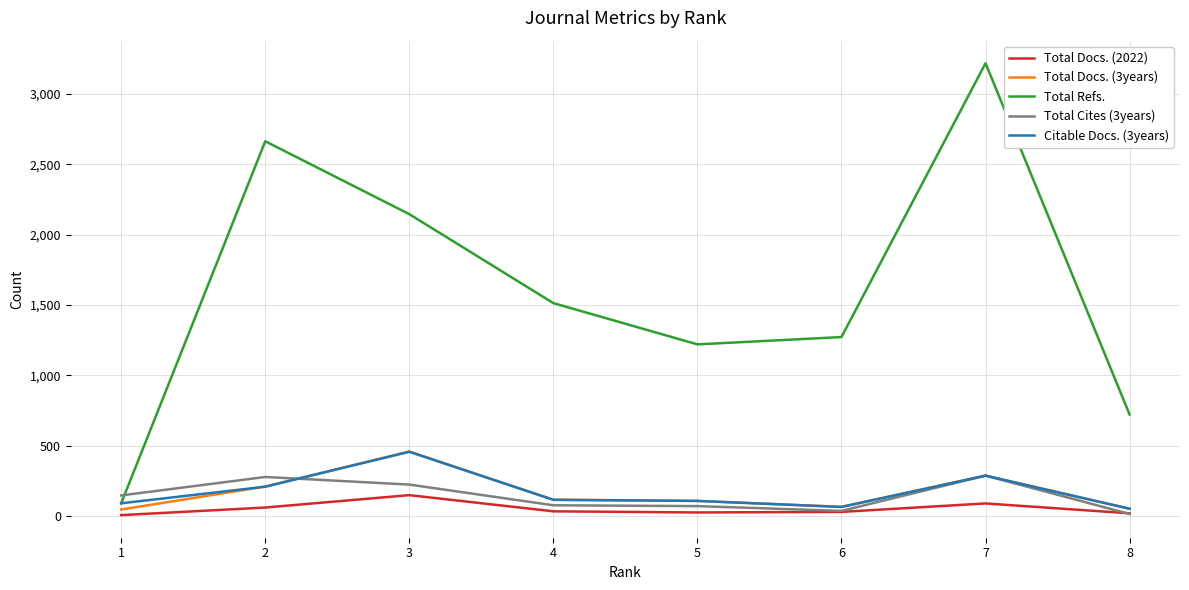

Between 6 and 8, which series saw the biggest shift?

Total Refs.